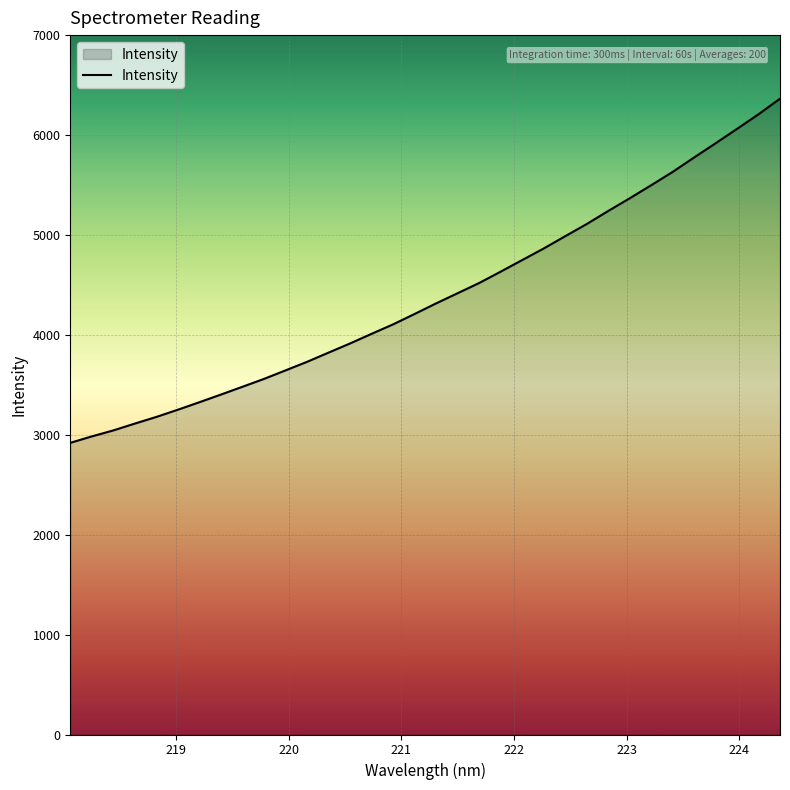

What is the difference between the maximum and minimum values?

3445.7